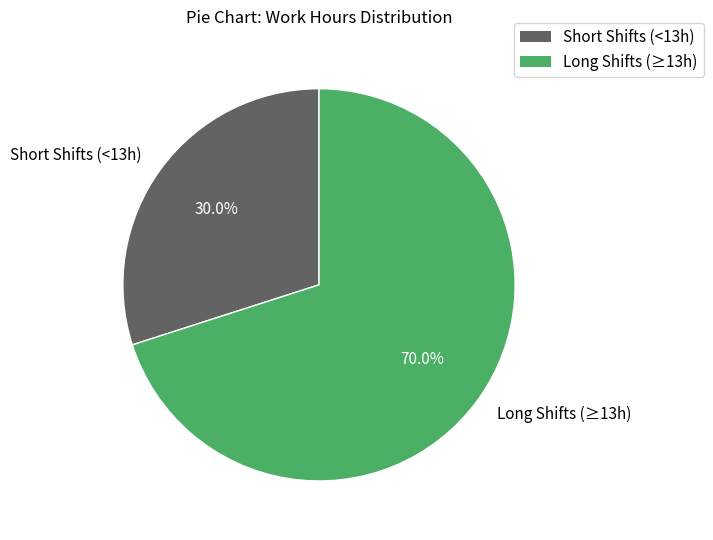

Approximately how many times larger is the value at Short Shifts (<13h) compared to Long Shifts (≥13h)?

0.4